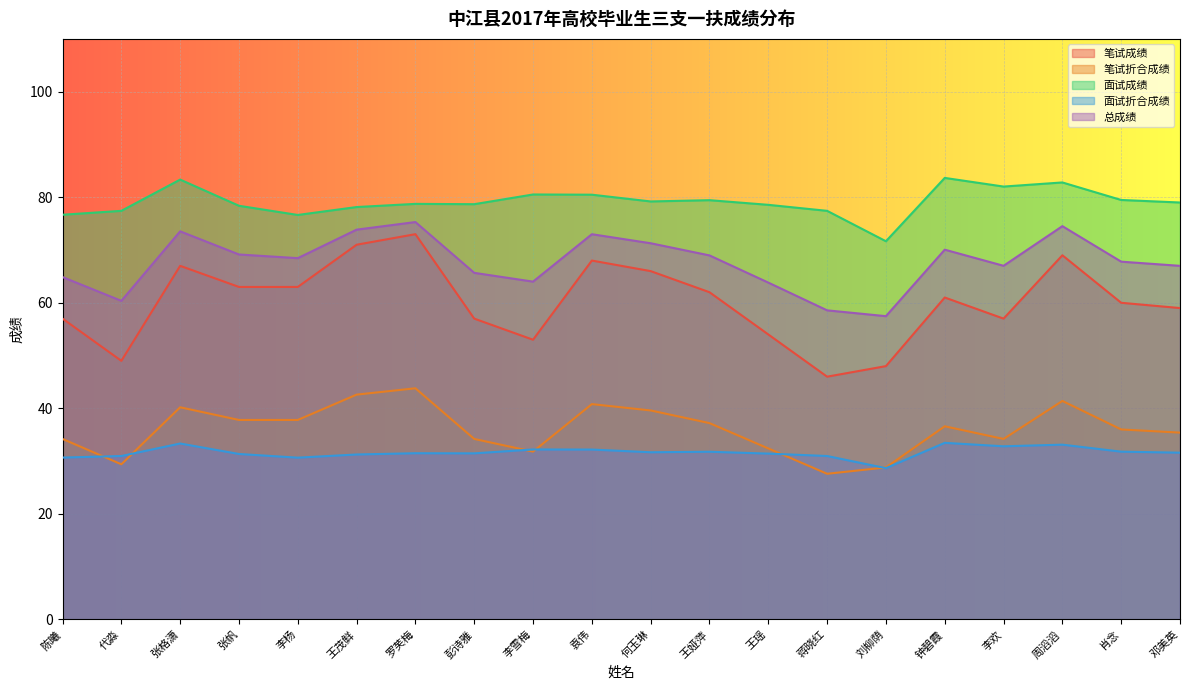

The value of 笔试折合成绩 at 王茂鲜 is 68.5. True or false?

False